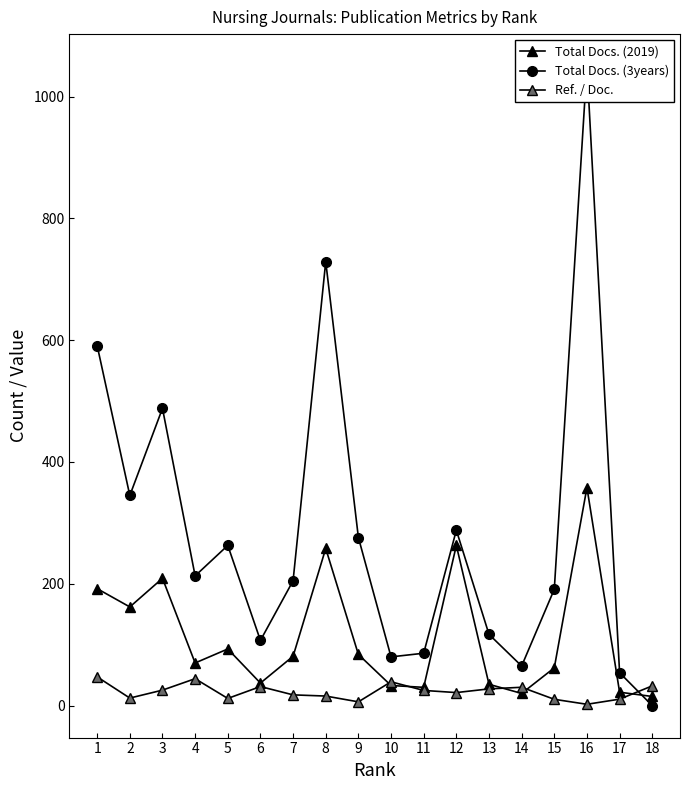

Where is the first local minimum for Ref. / Doc.?

2